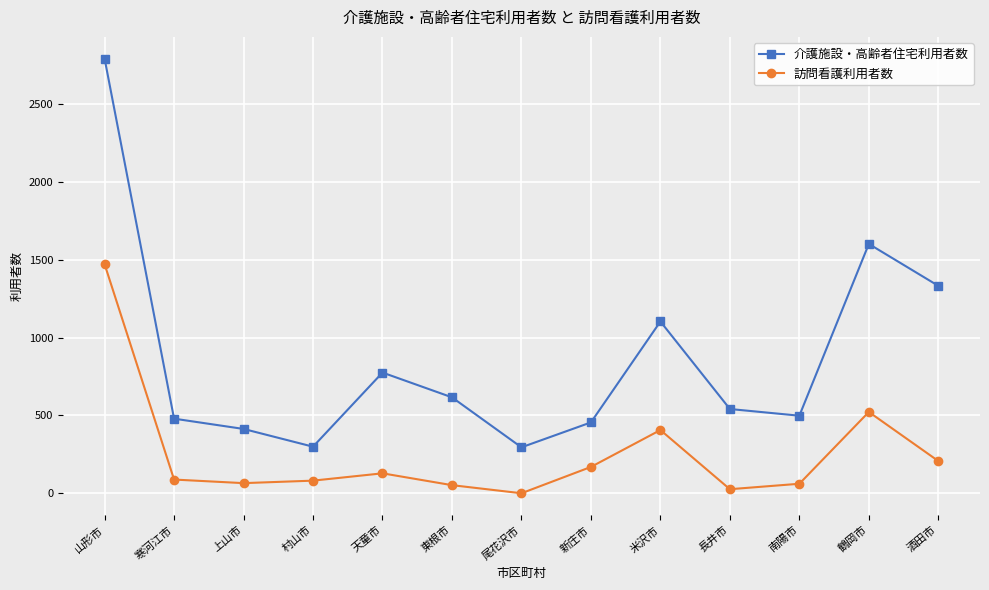

The value of 訪問看護利用者数 at 尾花沢市 is 857. True or false?

False